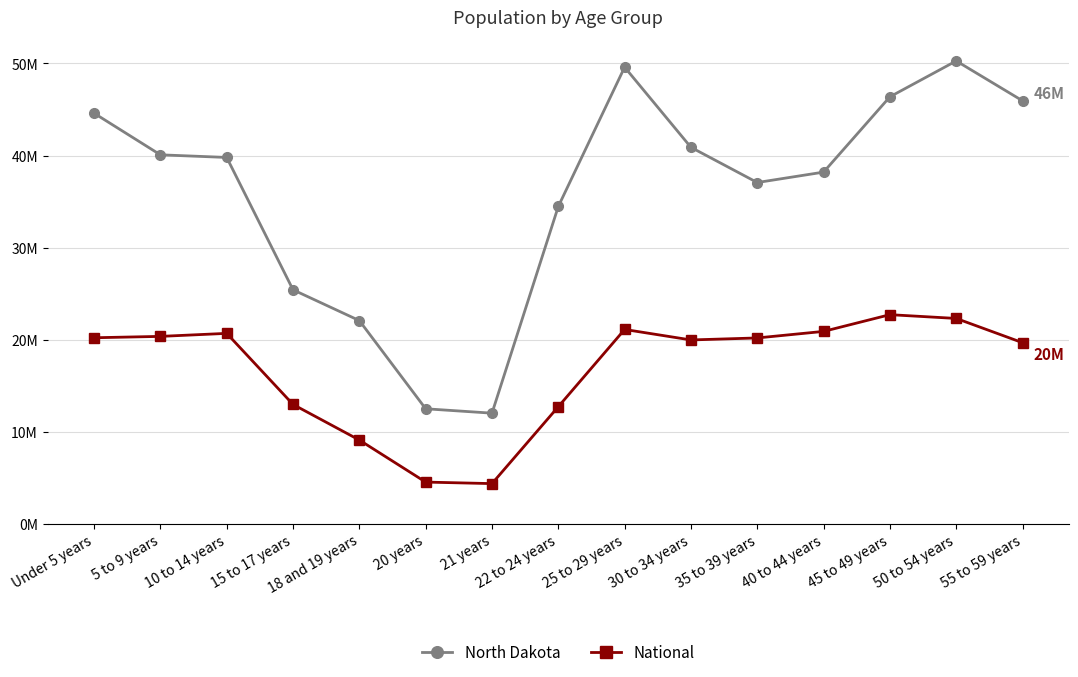

What are all the series names shown in the legend?

North Dakota, National